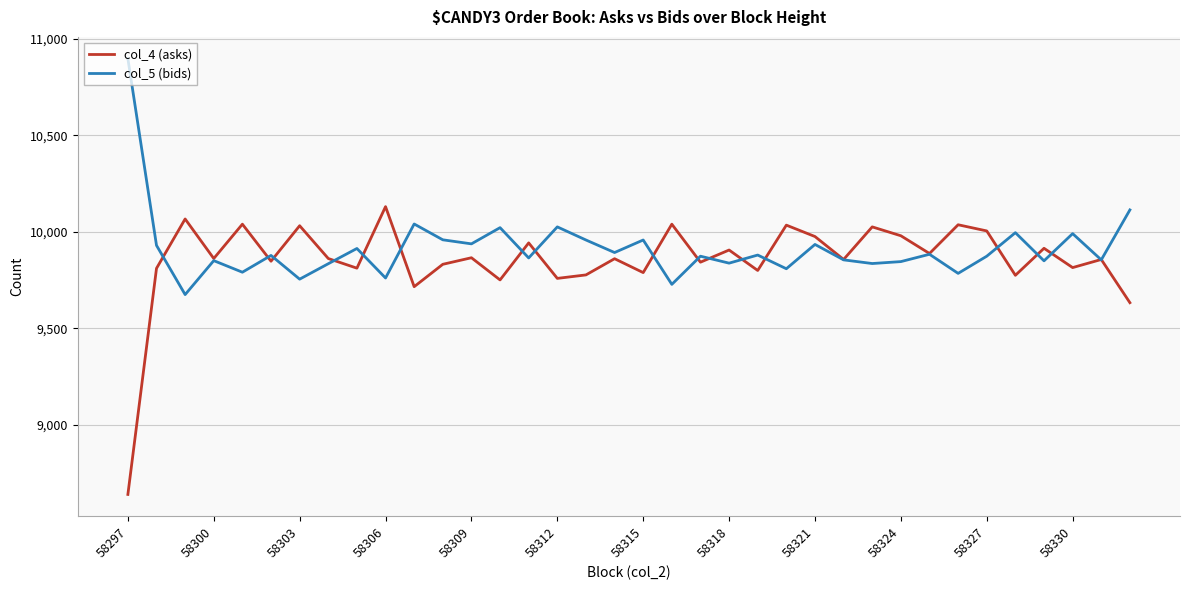

Which series has the largest range (max minus min)?

col_4 (asks)